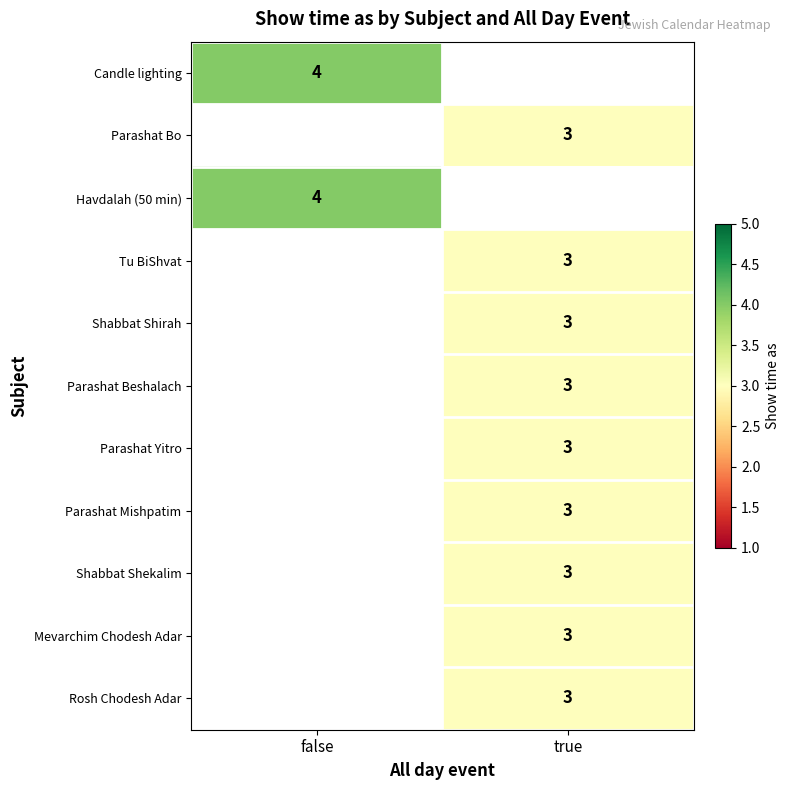

True or false: Rosh Chodesh Adar has a value of 3 at true.

True